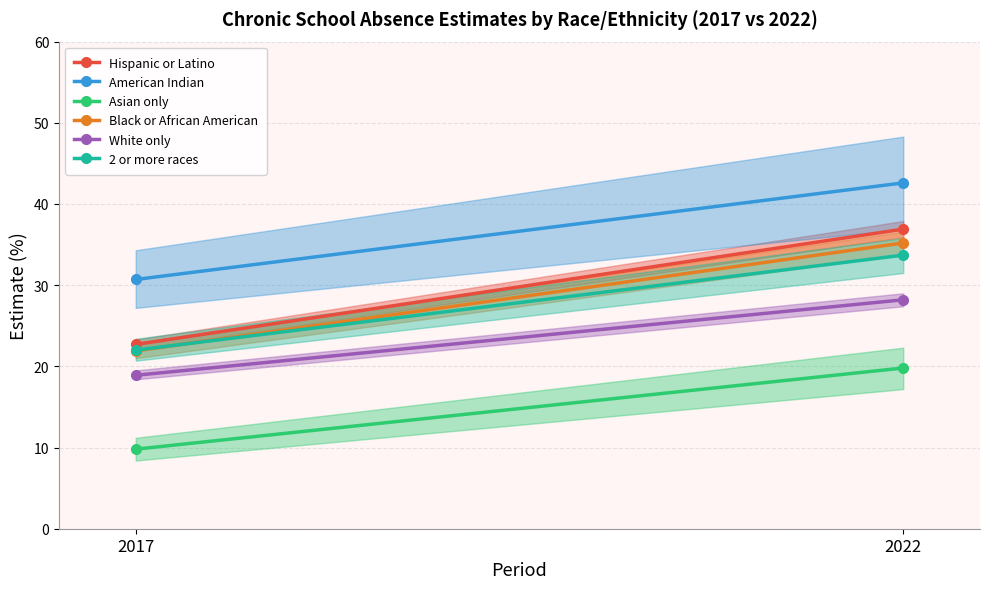

Which category has the highest value across all series?

2022